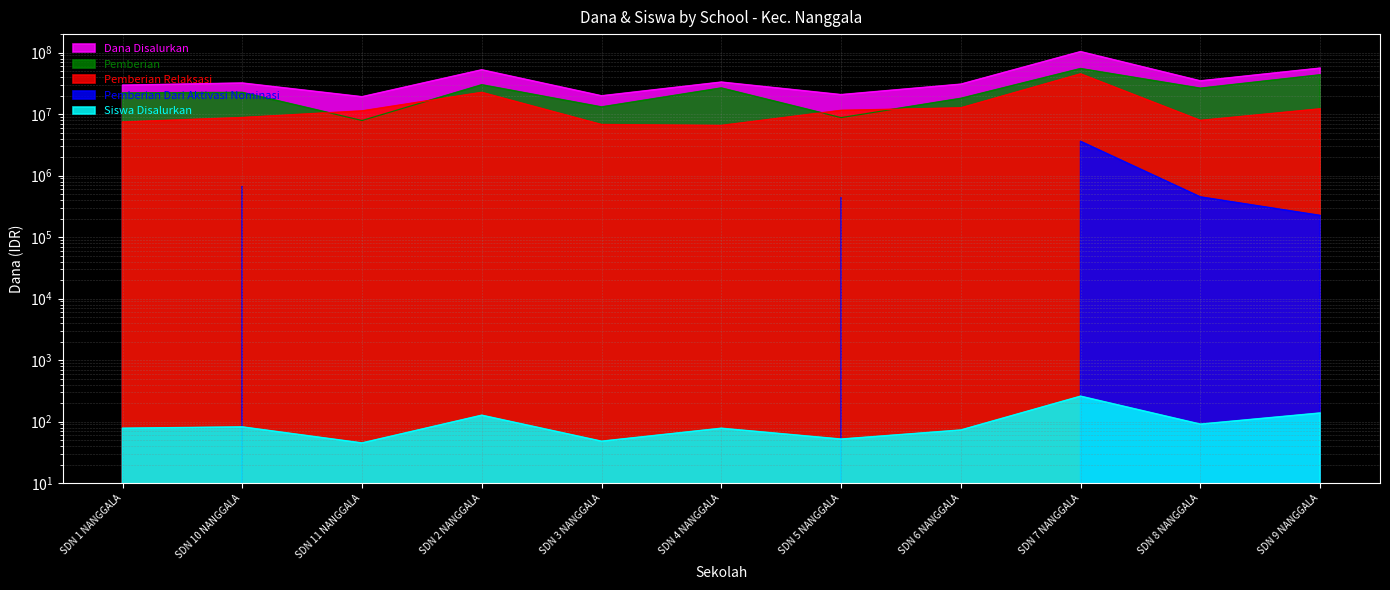

Read the Pemberian Relaksasi value at SDN 11 NANGGALA, to the nearest 100.

11250000